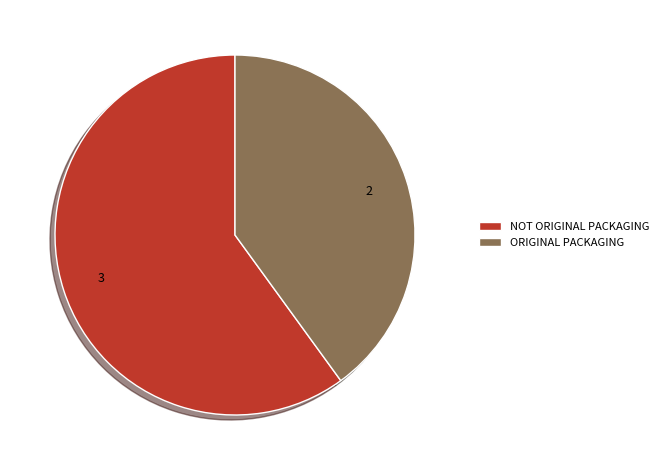

Is the sum of ORIGINAL PACKAGING and NOT ORIGINAL PACKAGING greater than half?

Yes